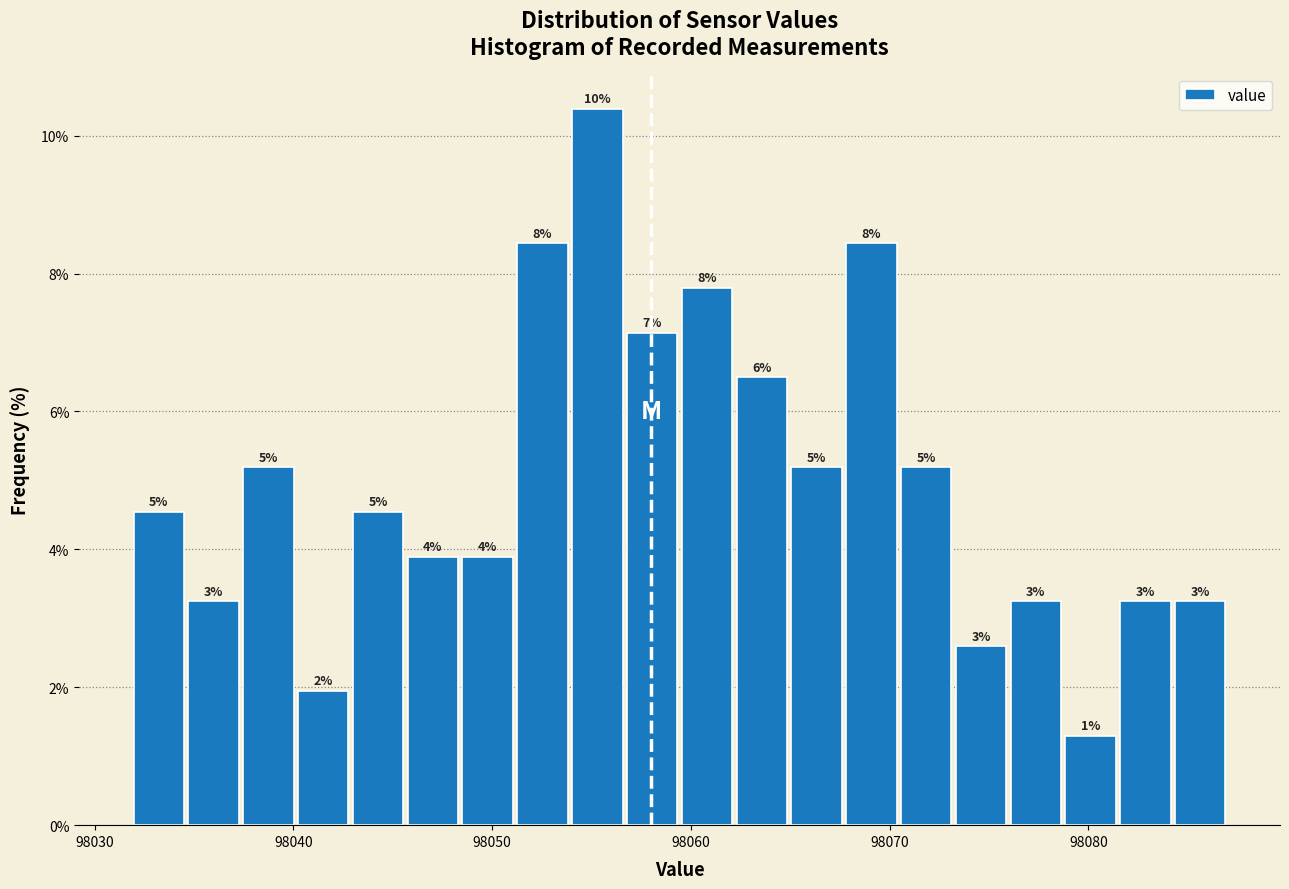

Read against the x-axis, roughly where is the centre of the tallest bar?

98055